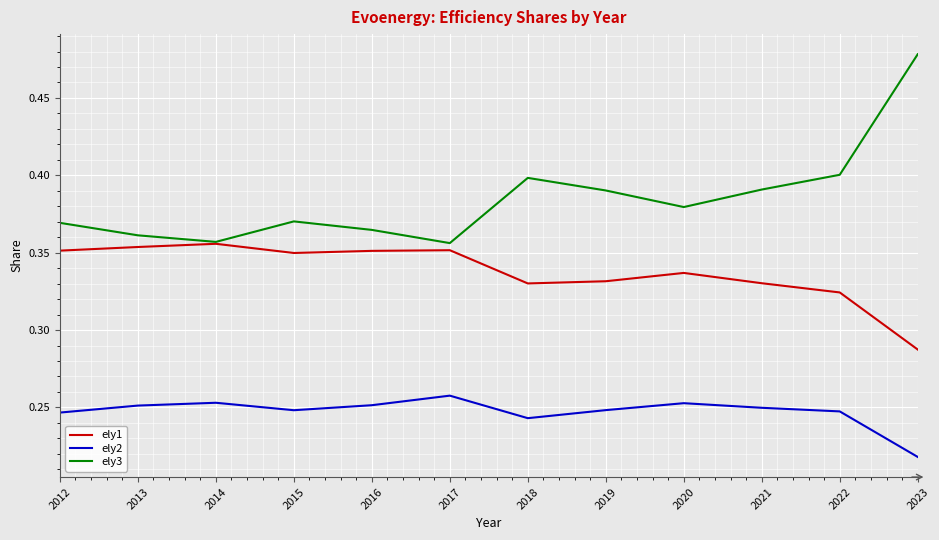

What are all the series names shown in the legend?

ely1, ely2, ely3